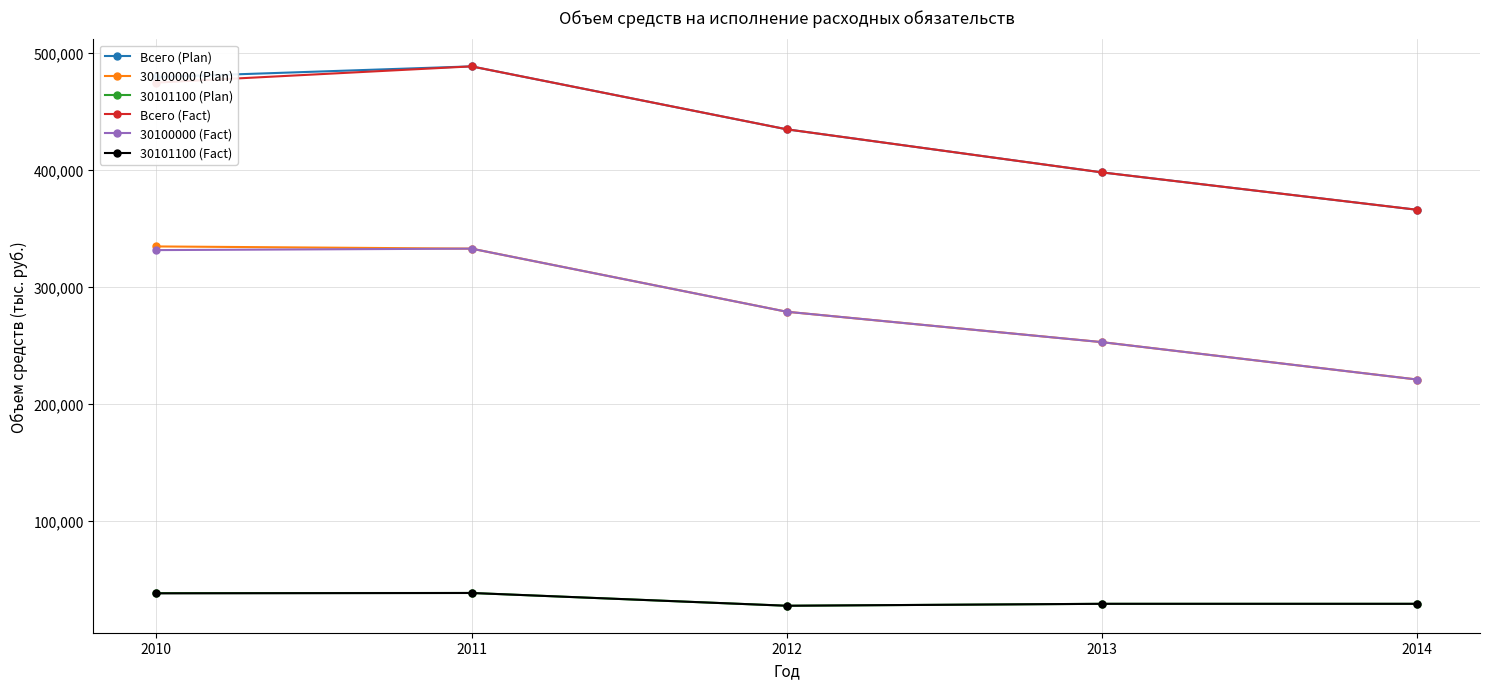

What is the difference between the maximum and minimum values in the 30100000 (Plan) series?

113615.4